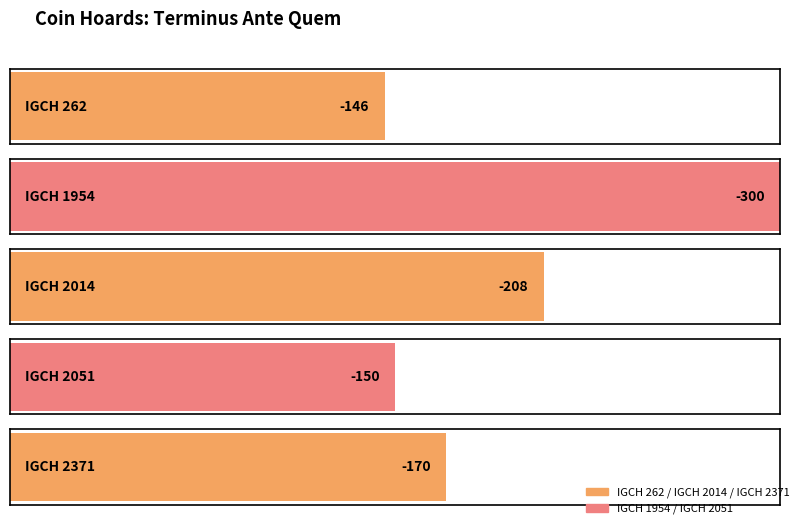

What is the sum of all values?

-974